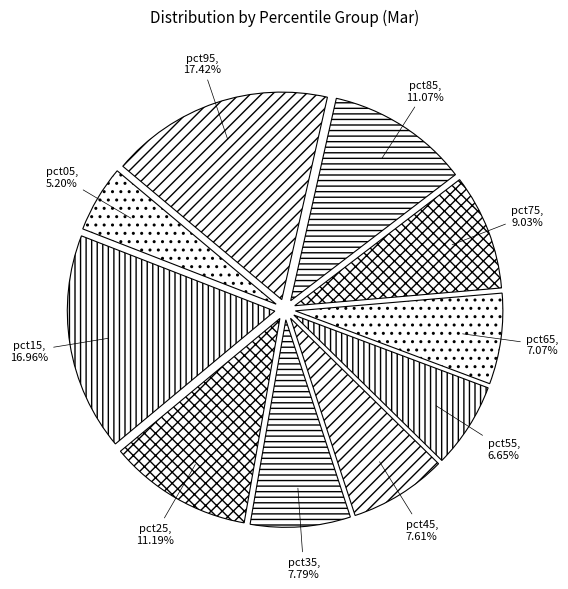

To the nearest percent, what portion does pct55 represent?

7%